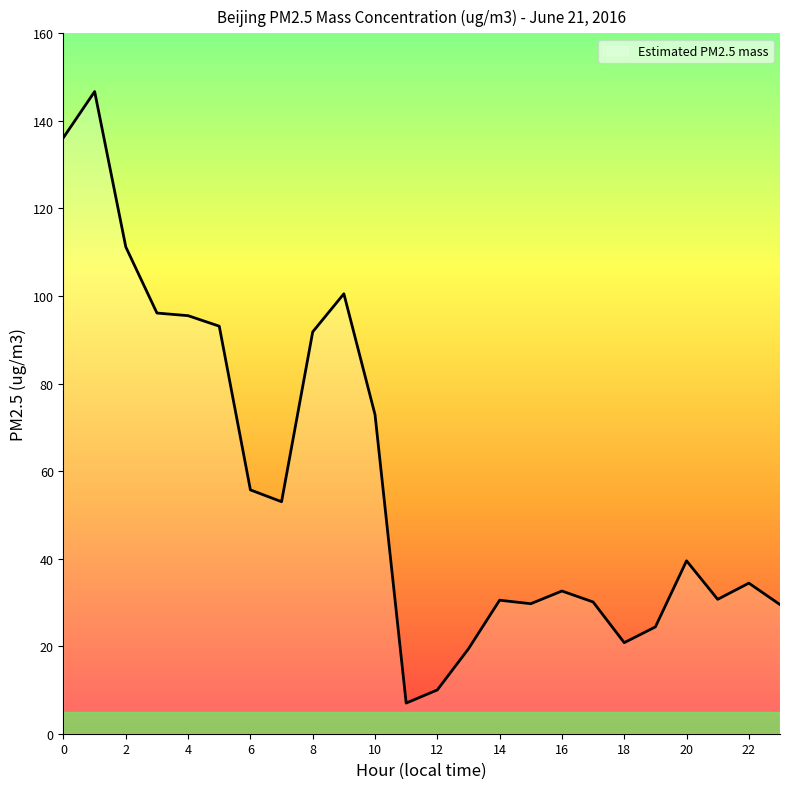

What is the smallest value displayed?

7.0